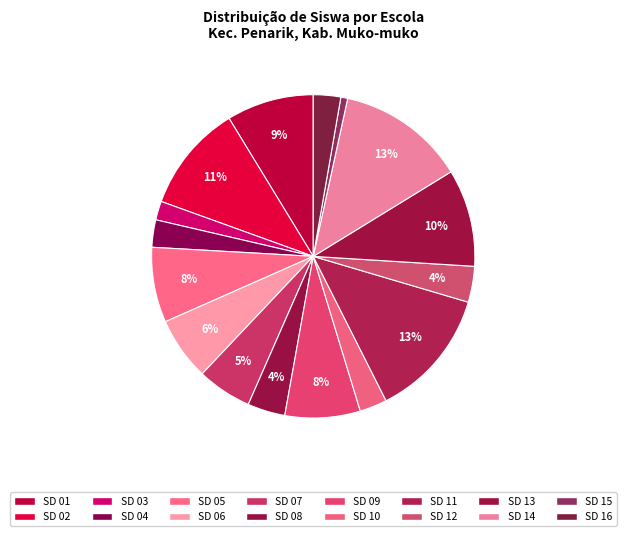

Count the number of slices in the pie.

16